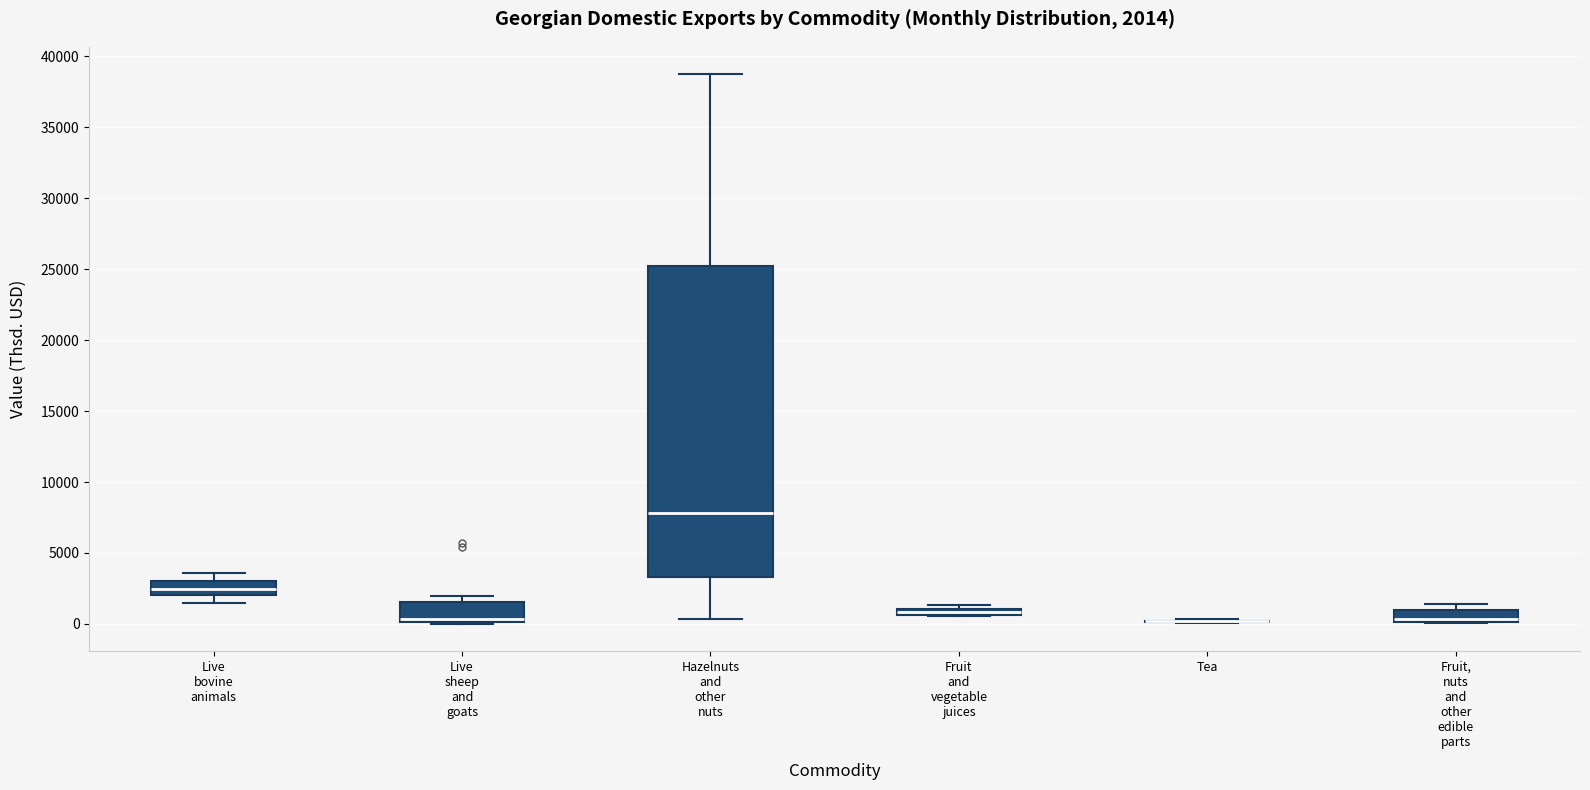

Which box is the tallest, from its lower edge to its upper edge?

Hazelnuts and other nuts